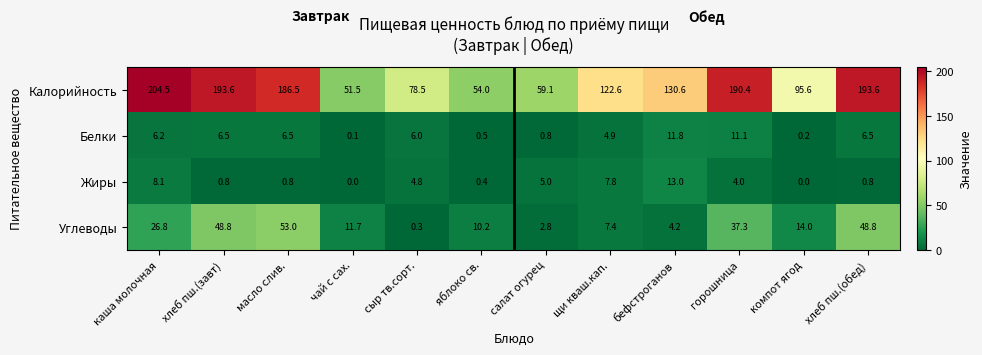

What is the maximum value shown in the chart?

204.5